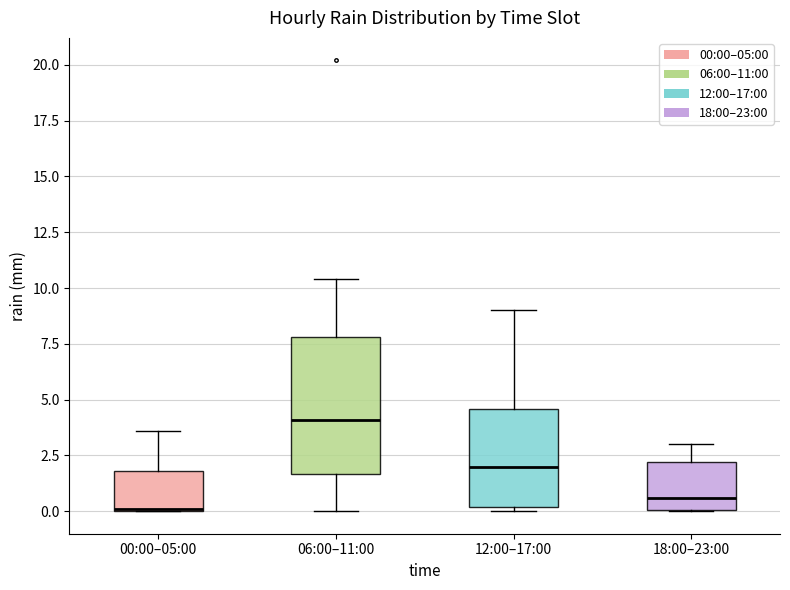

Which box's median line is the lowest?

00:00–05:00